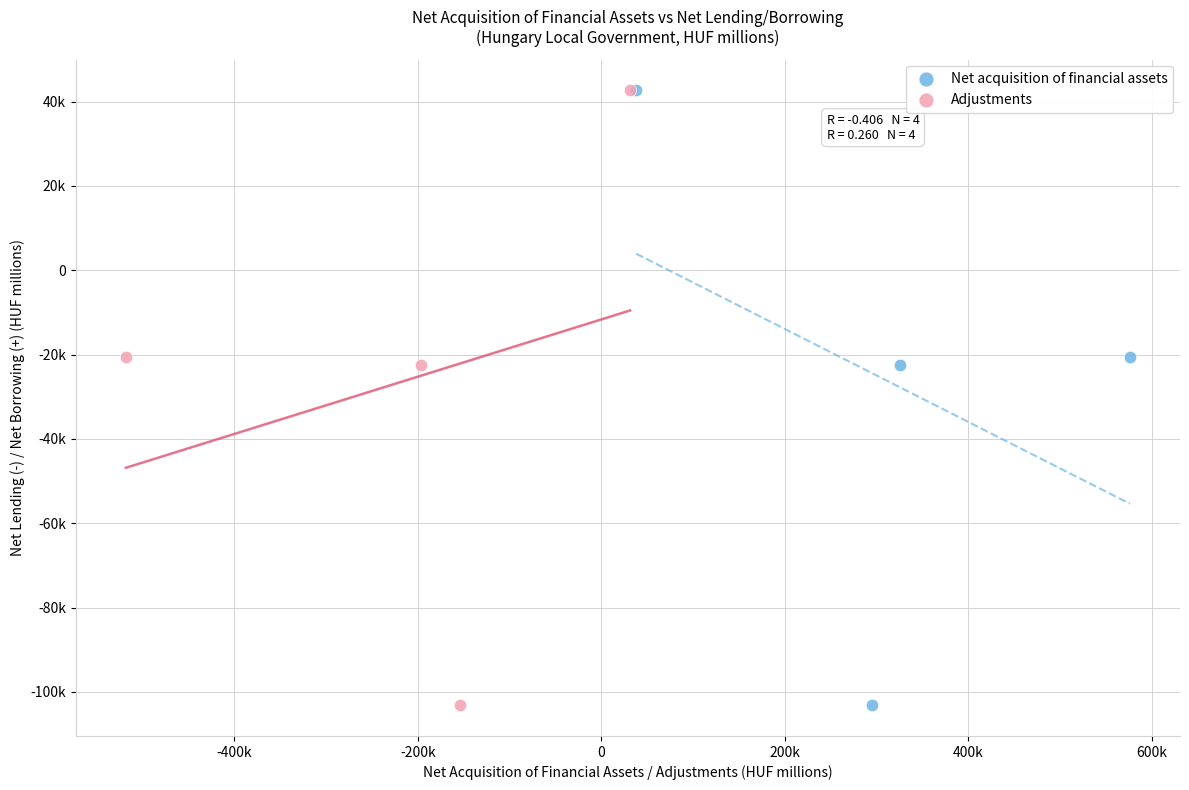

What are all the series names shown in the legend?

Net acquisition of financial assets, Adjustments